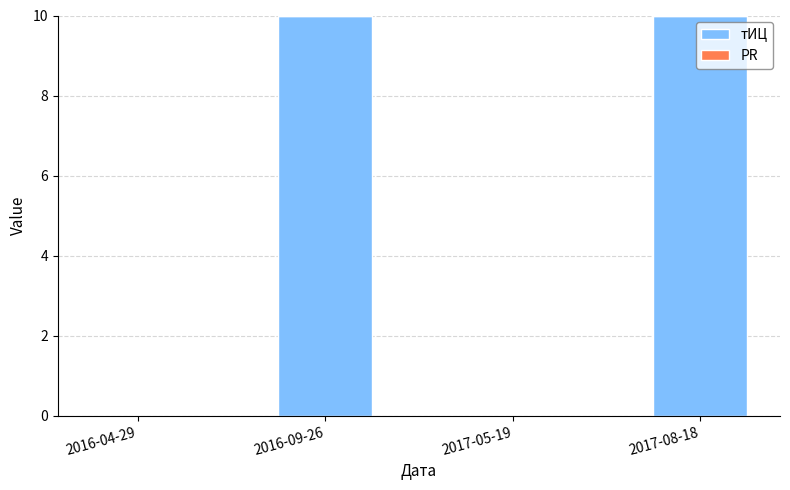

What is the sum of the values at 2016-04-29 and 2017-08-18?

10